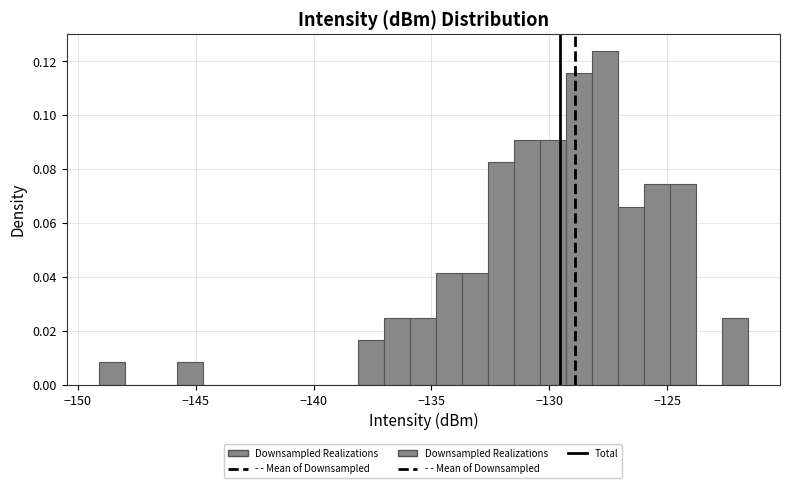

Read against the x-axis, roughly where is the centre of the tallest bar?

-127.5